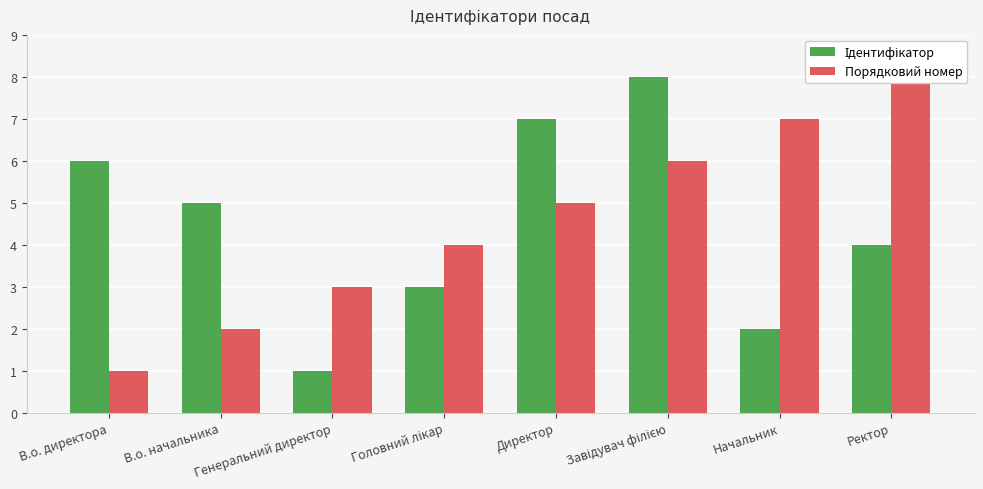

At which category does the chart reach its minimum across all series?

Генеральний директор